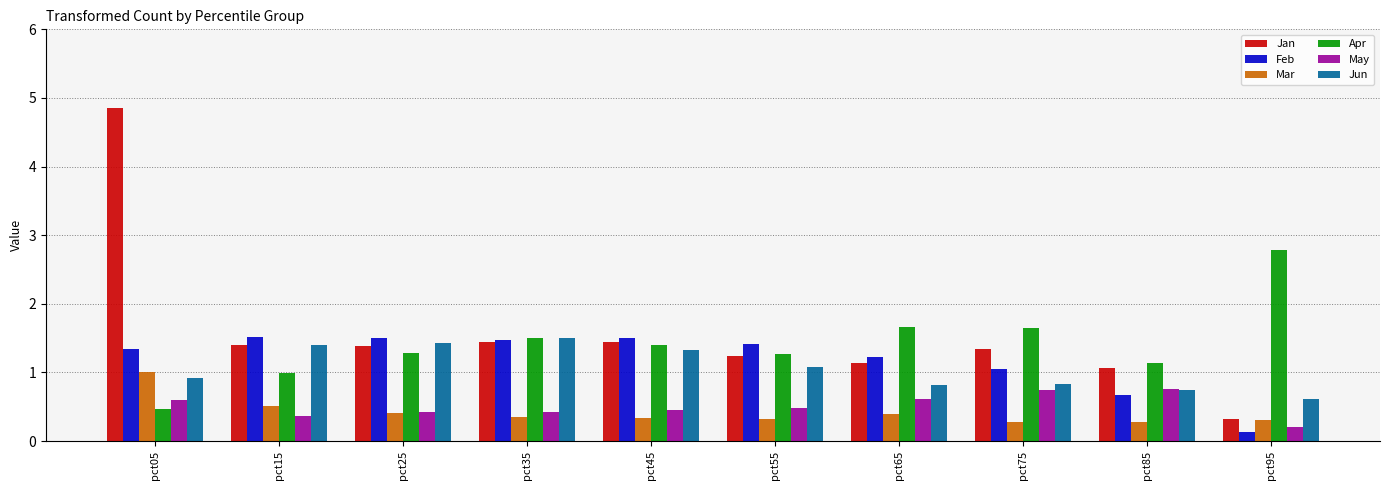

Which series has the largest range (max minus min)?

Jan